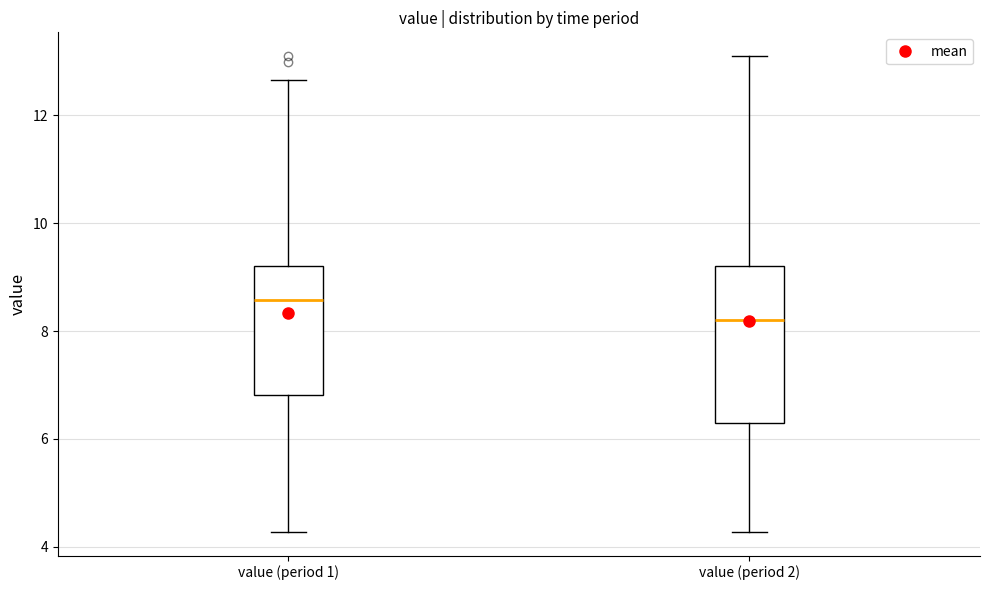

Reading left to right, transcribe this box plot: for each box, give where its median line is, the range the box spans, and where its two whiskers end, as read against the y-axis. The values are not printed on the chart, so give them approximately, as read against the axis.

value (period 1): median 8.6, box 6.8 to 9.2, whiskers 4.2 to 12.6
value (period 2): median 8.2, box 6.2 to 9.2, whiskers 4.2 to 13.2